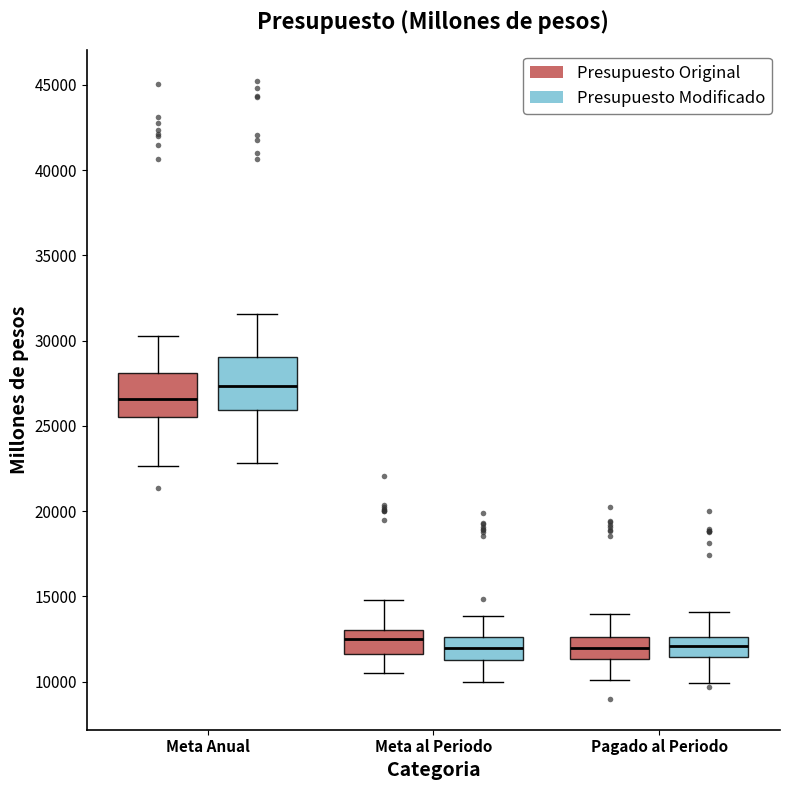

Where is the lower edge of the box for Pagado al Periodo (Presupuesto Modificado) on the y-axis? The values are not printed on the chart, so give them approximately, as read against the axis.

11500